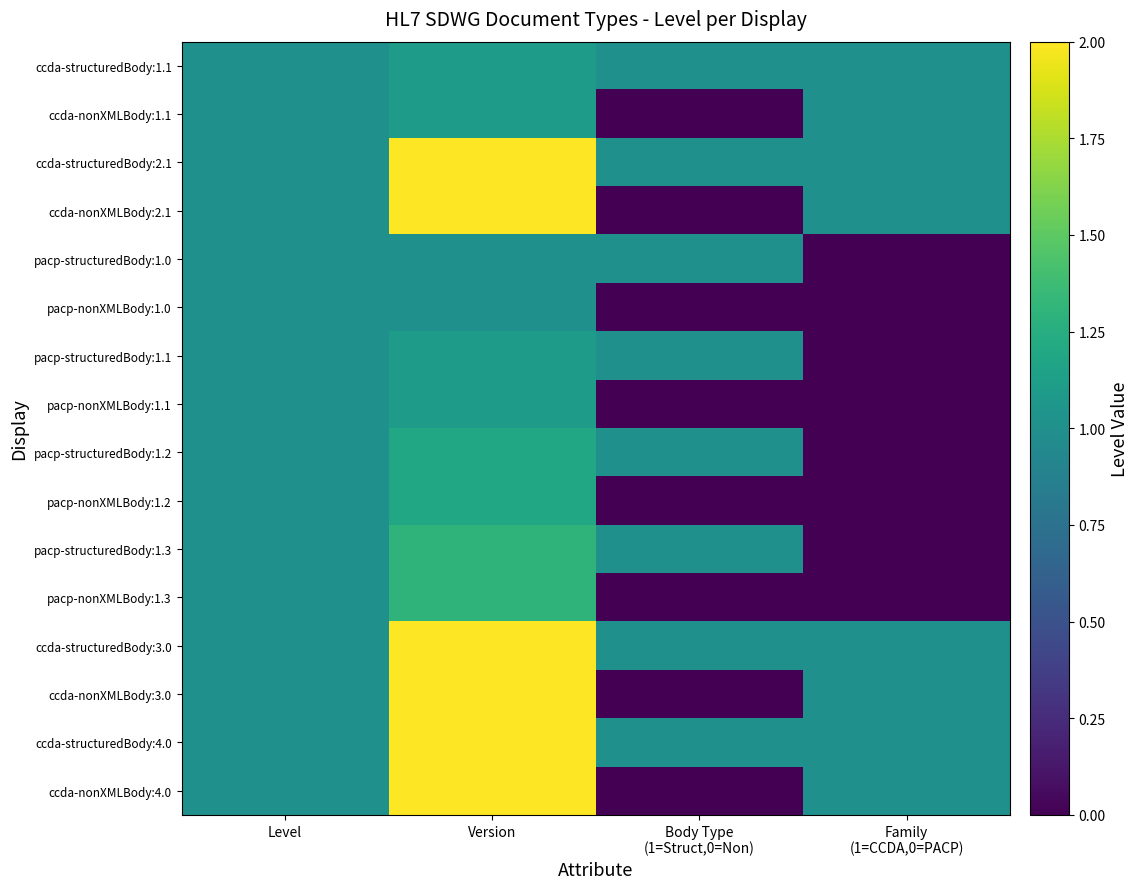

Reading left to right, transcribe all the data shown in this chart.

ccda-structuredBody:1.1: Level=1.0	Version=1.1	Body Type
(1=Struct,0=Non)=1.0	Family
(1=CCDA,0=PACP)=1.0
ccda-nonXMLBody:1.1: Level=1.0	Version=1.1	Body Type
(1=Struct,0=Non)=0.0	Family
(1=CCDA,0=PACP)=1.0
ccda-structuredBody:2.1: Level=1.0	Version=2.1	Body Type
(1=Struct,0=Non)=1.0	Family
(1=CCDA,0=PACP)=1.0
ccda-nonXMLBody:2.1: Level=1.0	Version=2.1	Body Type
(1=Struct,0=Non)=0.0	Family
(1=CCDA,0=PACP)=1.0
pacp-structuredBody:1.0: Level=1.0	Version=1.0	Body Type
(1=Struct,0=Non)=1.0	Family
(1=CCDA,0=PACP)=0.0
pacp-nonXMLBody:1.0: Level=1.0	Version=1.0	Body Type
(1=Struct,0=Non)=0.0	Family
(1=CCDA,0=PACP)=0.0
pacp-structuredBody:1.1: Level=1.0	Version=1.1	Body Type
(1=Struct,0=Non)=1.0	Family
(1=CCDA,0=PACP)=0.0
pacp-nonXMLBody:1.1: Level=1.0	Version=1.1	Body Type
(1=Struct,0=Non)=0.0	Family
(1=CCDA,0=PACP)=0.0
pacp-structuredBody:1.2: Level=1.0	Version=1.2	Body Type
(1=Struct,0=Non)=1.0	Family
(1=CCDA,0=PACP)=0.0
pacp-nonXMLBody:1.2: Level=1.0	Version=1.2	Body Type
(1=Struct,0=Non)=0.0	Family
(1=CCDA,0=PACP)=0.0
pacp-structuredBody:1.3: Level=1.0	Version=1.3	Body Type
(1=Struct,0=Non)=1.0	Family
(1=CCDA,0=PACP)=0.0
pacp-nonXMLBody:1.3: Level=1.0	Version=1.3	Body Type
(1=Struct,0=Non)=0.0	Family
(1=CCDA,0=PACP)=0.0
ccda-structuredBody:3.0: Level=1.0	Version=3.0	Body Type
(1=Struct,0=Non)=1.0	Family
(1=CCDA,0=PACP)=1.0
ccda-nonXMLBody:3.0: Level=1.0	Version=3.0	Body Type
(1=Struct,0=Non)=0.0	Family
(1=CCDA,0=PACP)=1.0
ccda-structuredBody:4.0: Level=1.0	Version=4.0	Body Type
(1=Struct,0=Non)=1.0	Family
(1=CCDA,0=PACP)=1.0
ccda-nonXMLBody:4.0: Level=1.0	Version=4.0	Body Type
(1=Struct,0=Non)=0.0	Family
(1=CCDA,0=PACP)=1.0